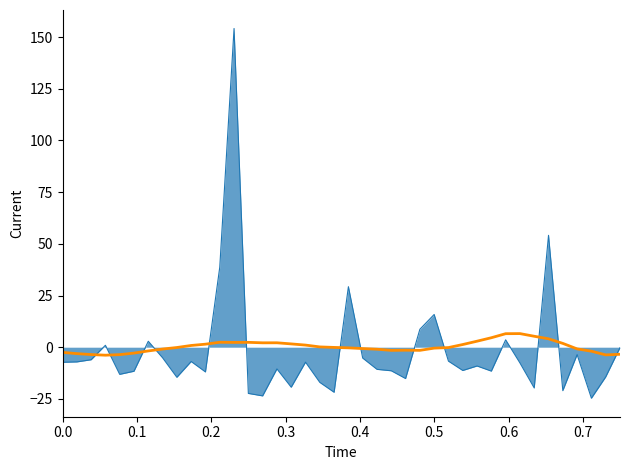

What is the smallest value displayed?

-24.7